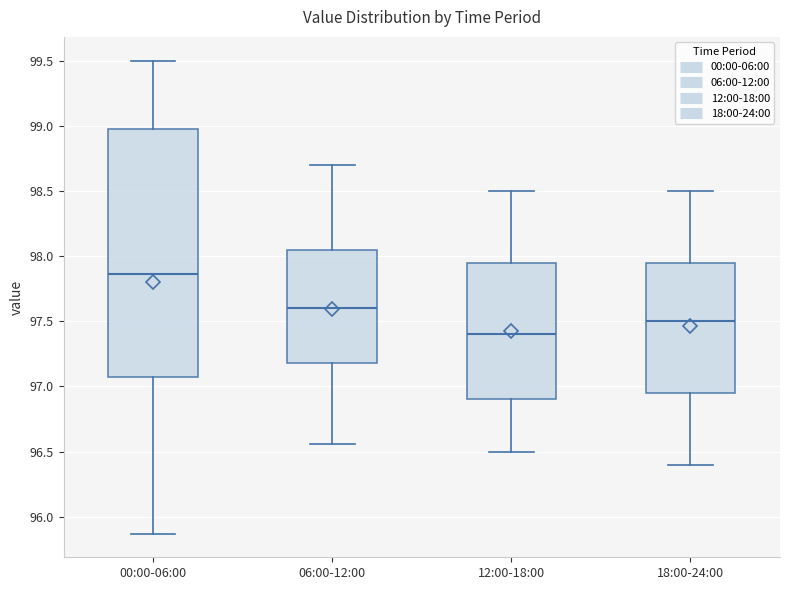

Where is the upper edge of the box for 06:00-12:00 on the y-axis? The values are not printed on the chart, so give them approximately, as read against the axis.

98.05